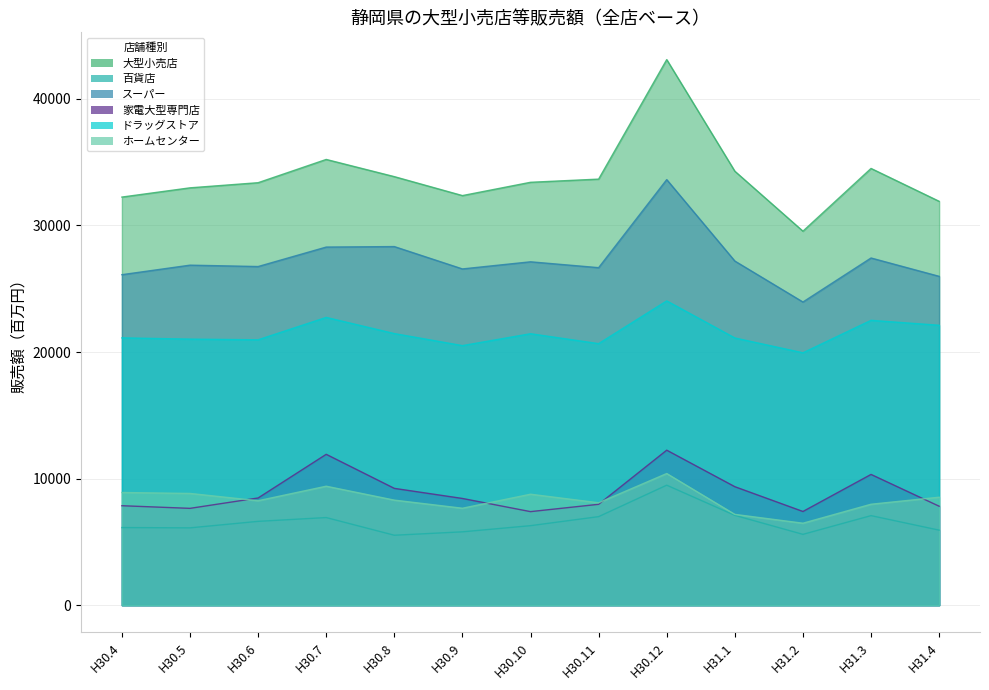

What is the label of the 4th point from the right?

H31.1